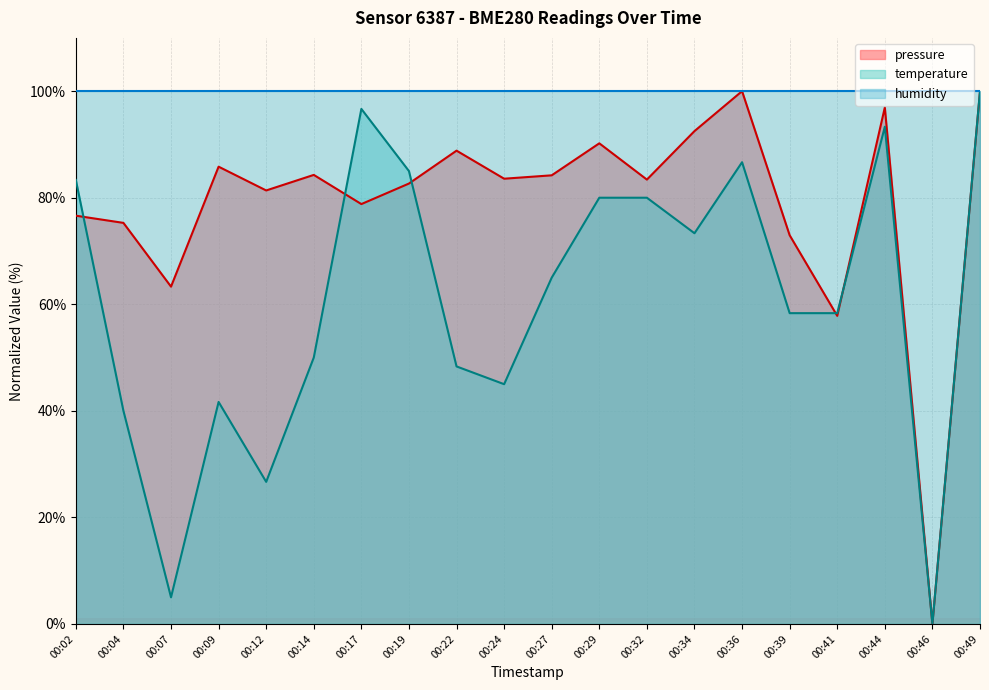

How many interior local valleys does the pressure series have?

7